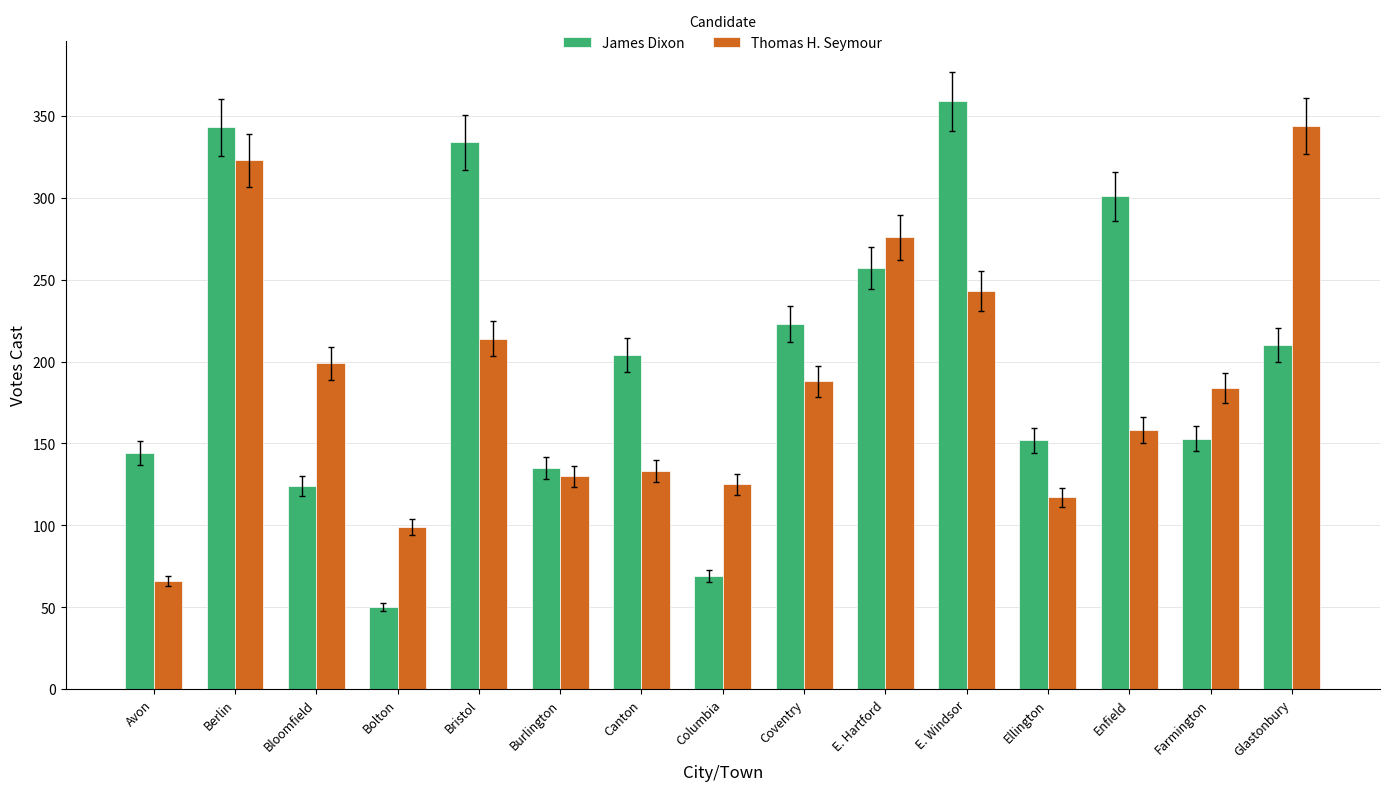

How many values in the James Dixon series are below 204?

7